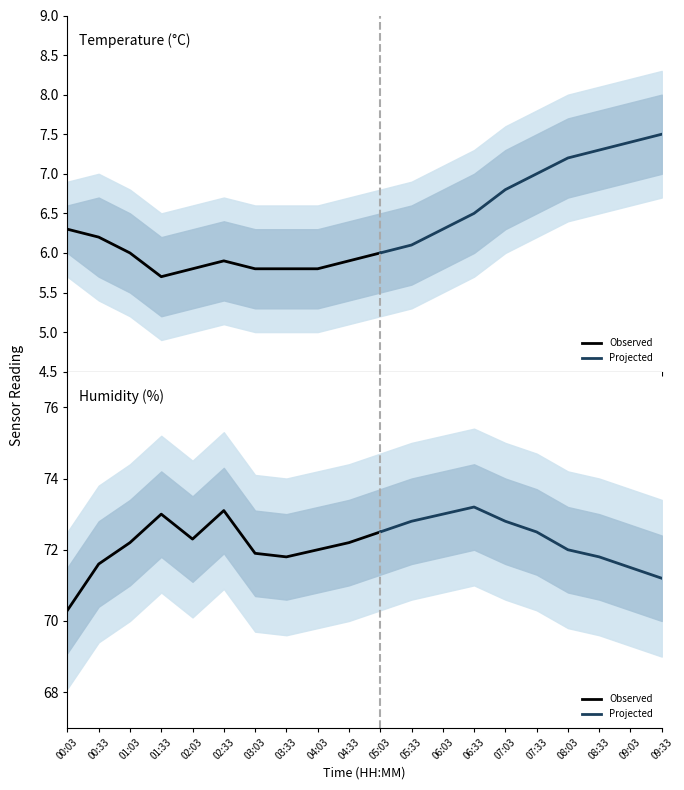

What is the total value across all series at 01:03?

78.2